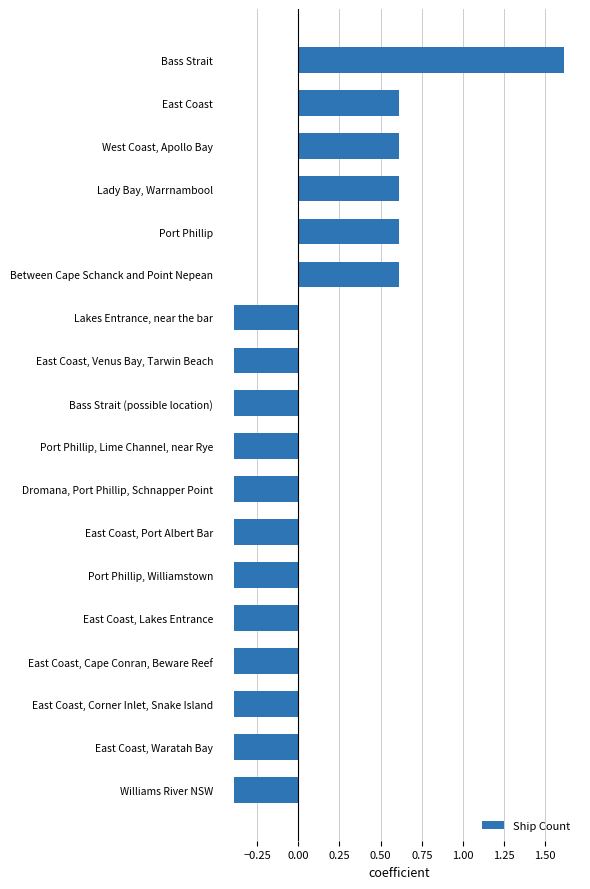

How many values are above zero?

6